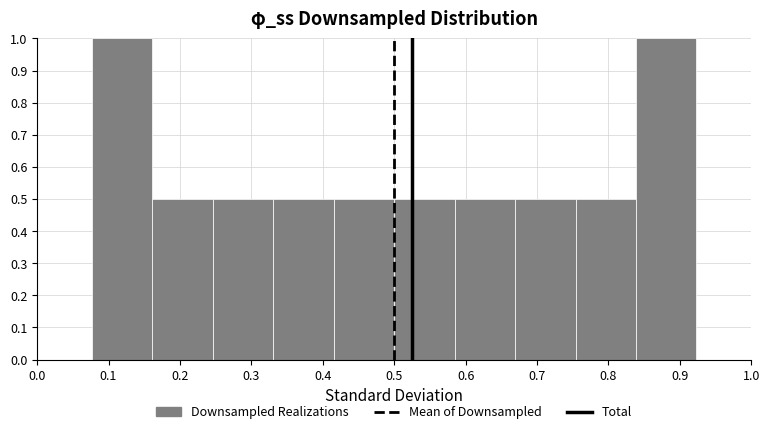

Reading left to right, transcribe this chart: for each bar, give the range it covers on the x-axis and its height. Neither the bar edges nor the heights are printed on the chart, so give them approximately, as read against the axes.

0.08 to 0.16: 1.0
0.16 to 0.25: 0.5
0.25 to 0.33: 0.5
0.33 to 0.42: 0.5
0.42 to 0.50: 0.5
0.50 to 0.58: 0.5
0.58 to 0.67: 0.5
0.67 to 0.75: 0.5
0.75 to 0.84: 0.5
0.84 to 0.92: 1.0